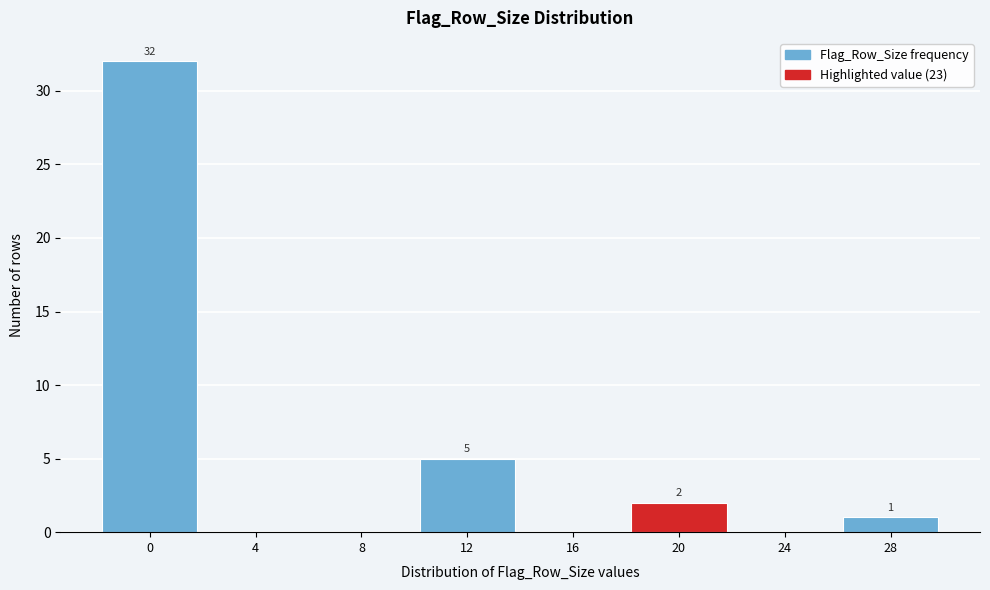

Reading left to right, what are all the values shown in this chart?

0=32	4=0	8=0	12=5	16=0	20=2	24=0	28=1